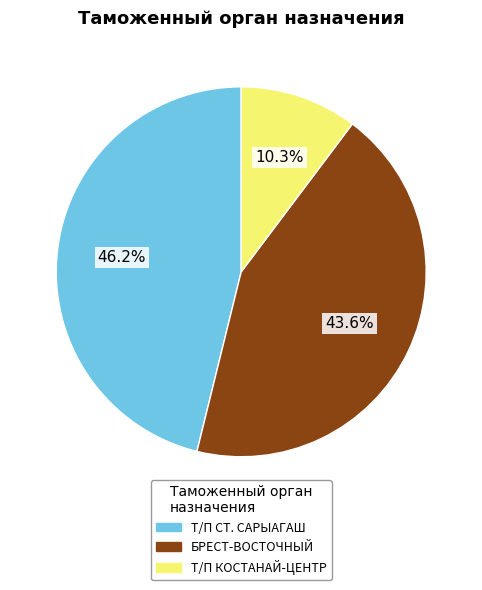

Is there a majority slice in this chart?

No